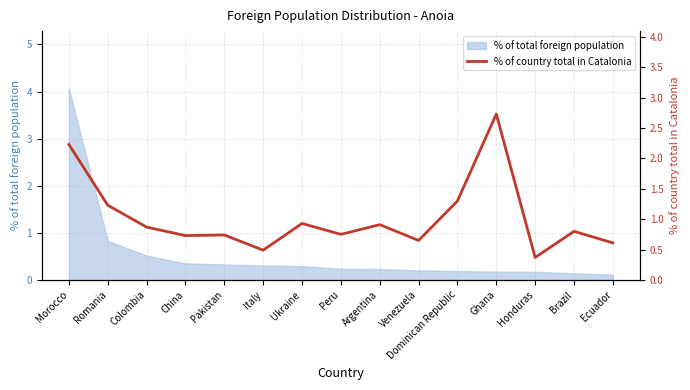

Rank the categories by value from highest to lowest.

Ghana, Morocco, Dominican Republic, Romania, Ukraine, Argentina, Colombia, Brazil, Peru, Pakistan, China, Venezuela, Ecuador, Italy, Honduras